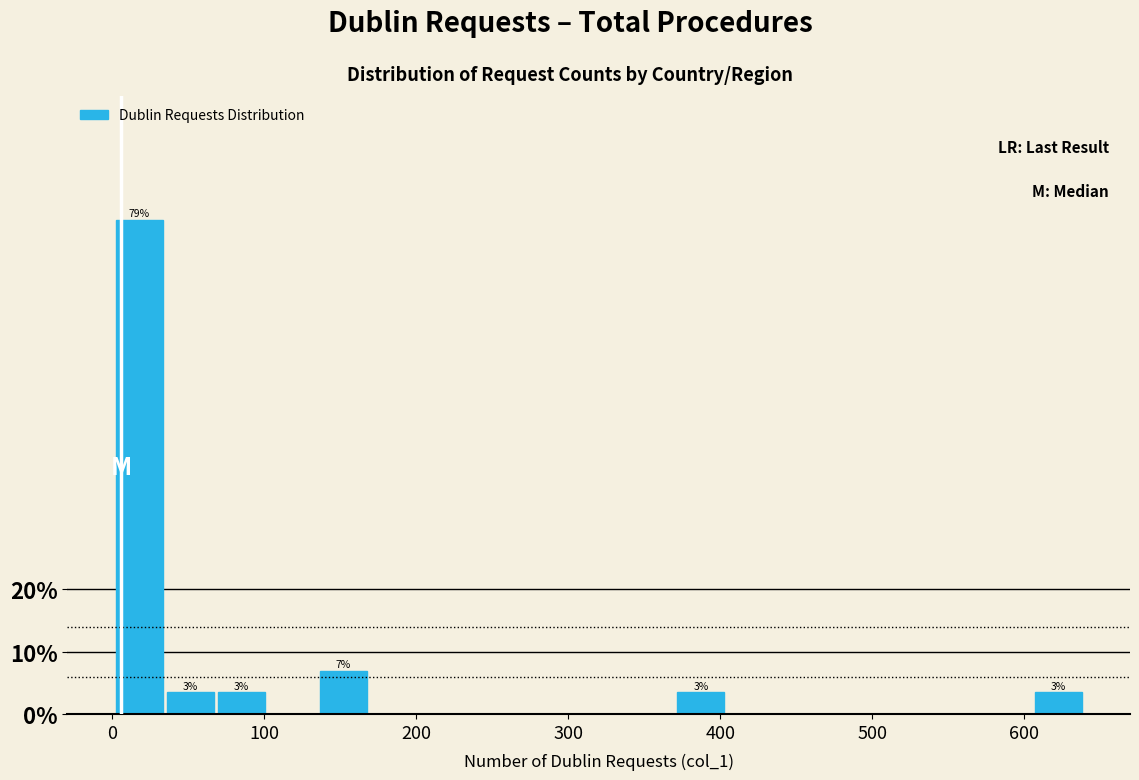

Around what value on the x-axis is the tallest bar? Give the approximate position of its centre, as read against the axis.

20